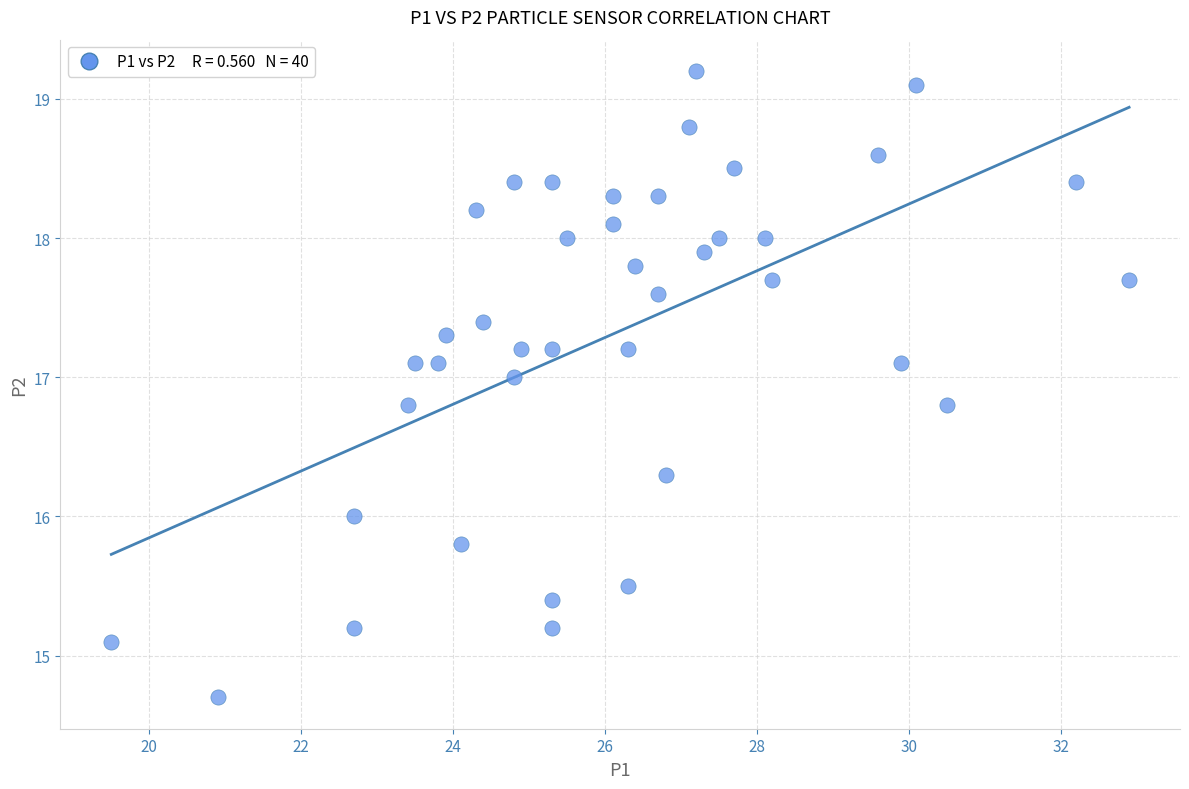

What is the range of X values (max minus min)?

13.4